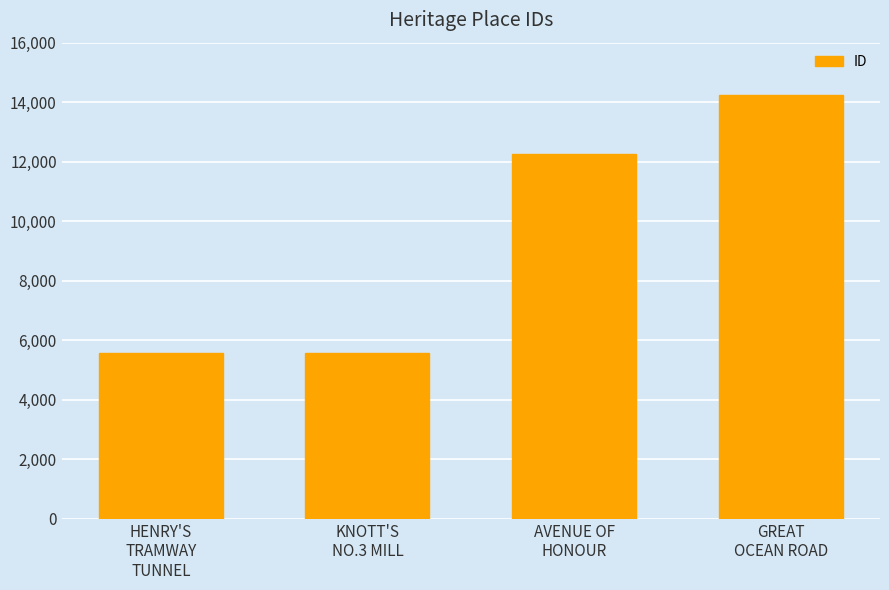

What is the greatest value displayed?

14228